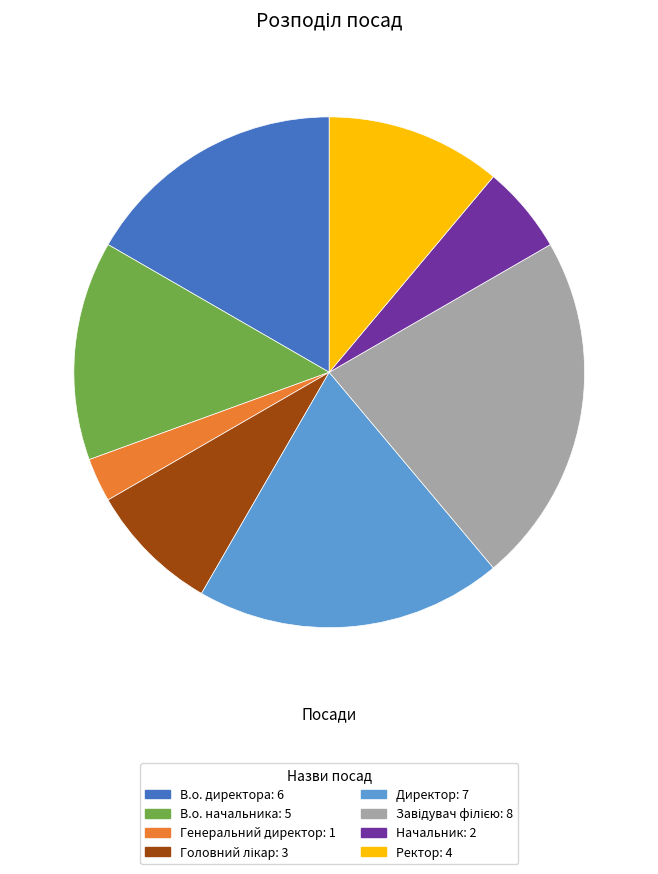

True or false: Директор accounts for 19% of the total.

True